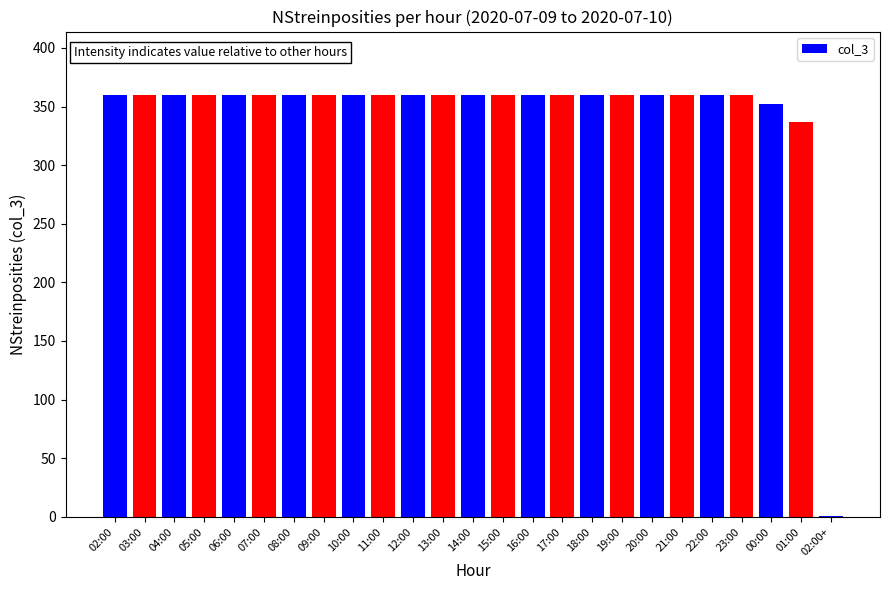

Reading left to right, what are all the values shown in this chart?

02:00=360	03:00=360	04:00=360	05:00=360	06:00=360	07:00=360	08:00=360	09:00=360	10:00=360	11:00=360	12:00=360	13:00=360	14:00=360	15:00=360	16:00=360	17:00=360	18:00=360	19:00=360	20:00=360	21:00=360	22:00=360	23:00=360	00:00=352	01:00=337	02:00+=1